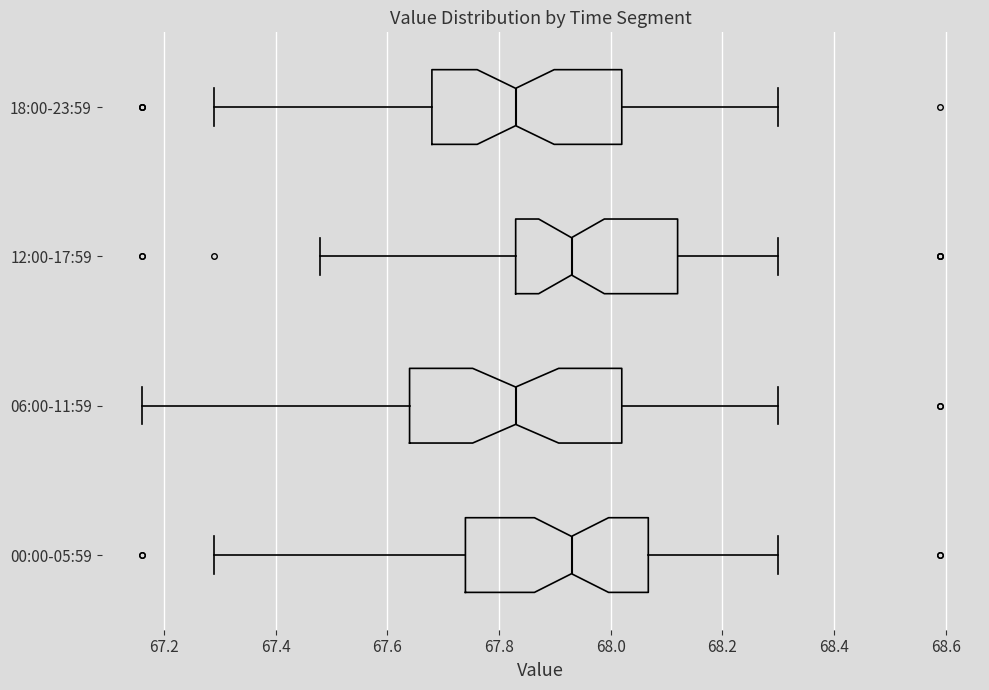

Where does the right whisker of the box for 18:00-23:59 end on the x-axis? The values are not printed on the chart, so give them approximately, as read against the axis.

68.30